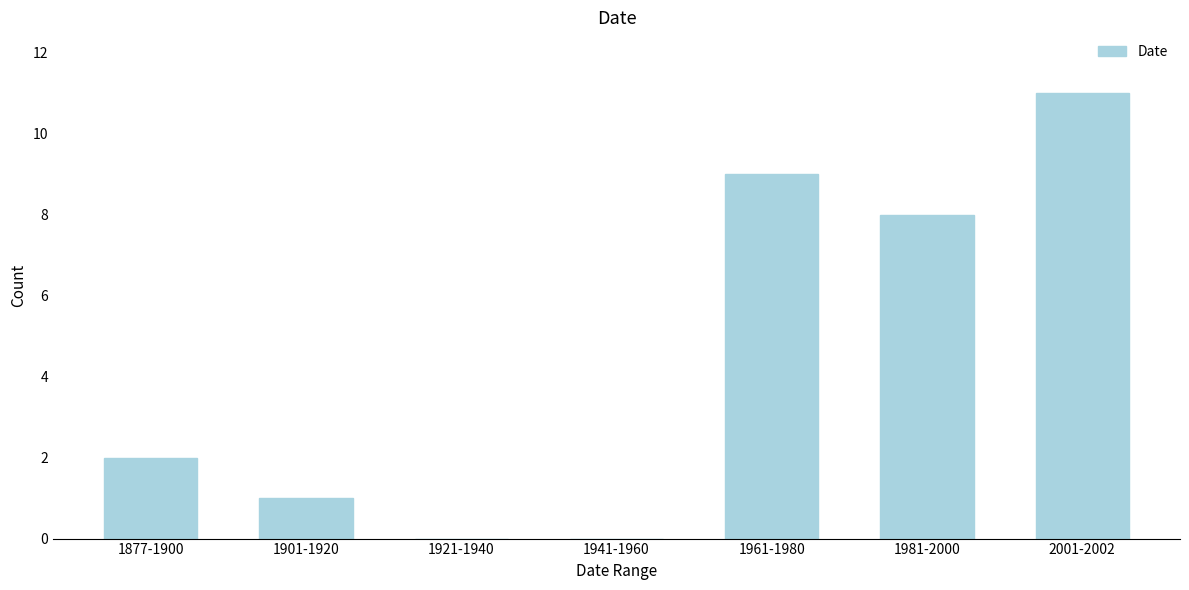

Reading right to left, what are all the values shown in this chart?

2001-2002=11	1981-2000=8	1961-1980=9	1941-1960=0	1921-1940=0	1901-1920=1	1877-1900=2